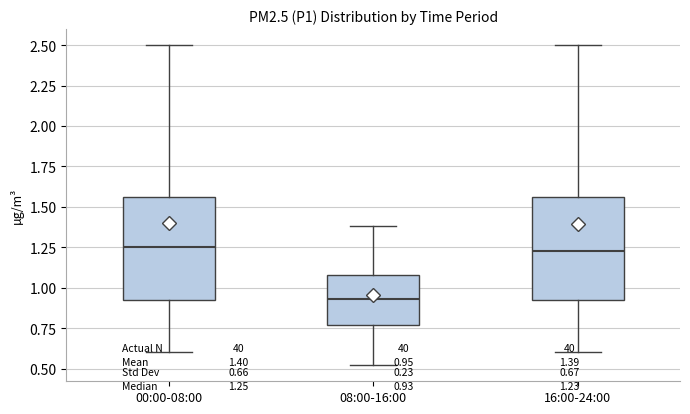

Which box's median line is the lowest?

08:00-16:00